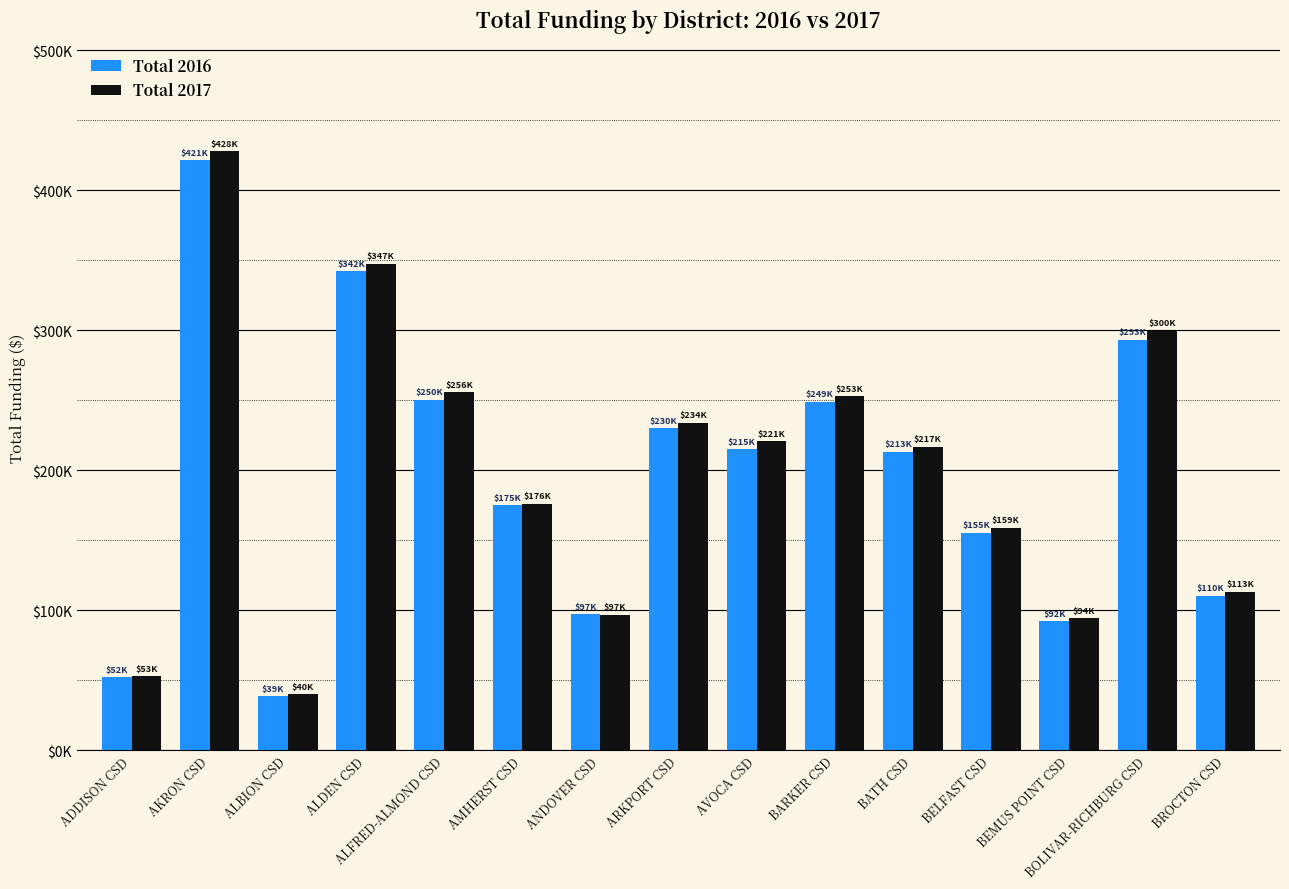

At which label does Total 2017 reach its peak?

AKRON CSD